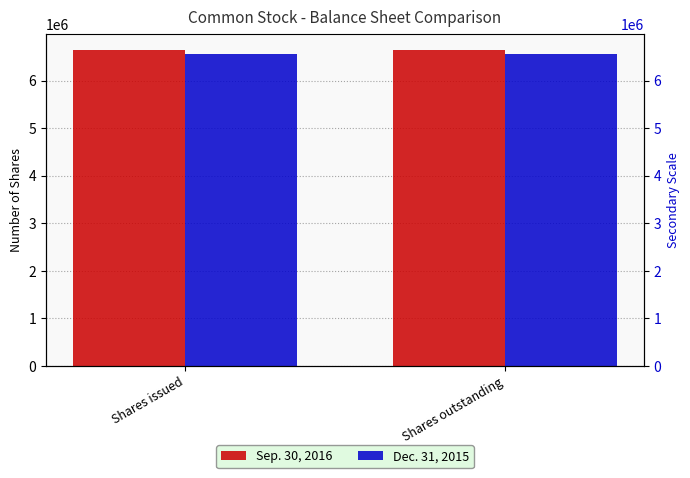

Which category has the highest value in the Dec. 31, 2015 series?

Shares issued